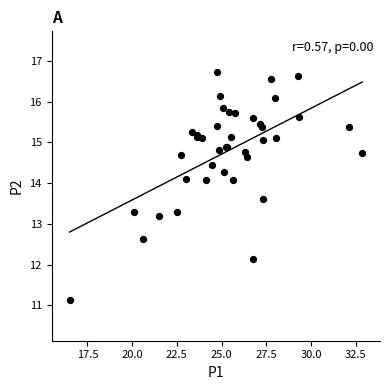

What Y value in the scatter plot is closest to 13?

13.2